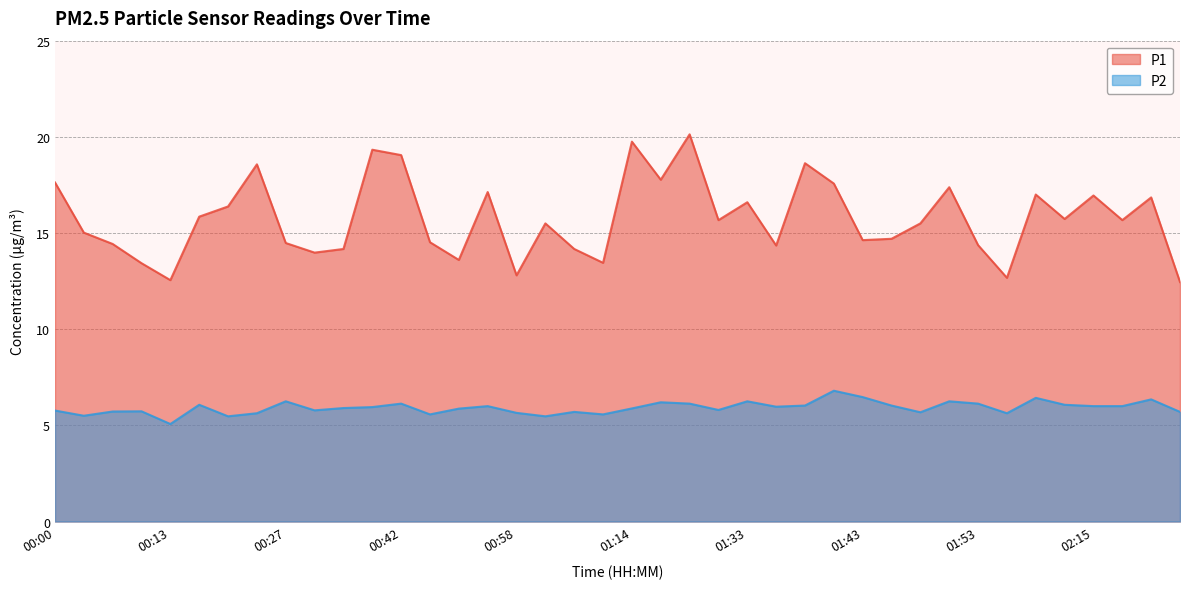

List the labels in order of P2 value, largest first.

01:41, 01:43, 02:07, 02:20, 00:27, 01:33, 01:50, 01:17, 00:42, 01:28, 01:53, 00:16, 02:13, 01:38, 01:46, 00:56, 02:15, 02:18, 01:36, 00:39, 00:37, 01:14, 00:50, 01:31, 00:32, 00:00, 00:10, 00:07, 01:04, 02:23, 01:48, 00:58, 00:24, 02:04, 00:48, 01:06, 00:05, 00:21, 01:01, 00:13